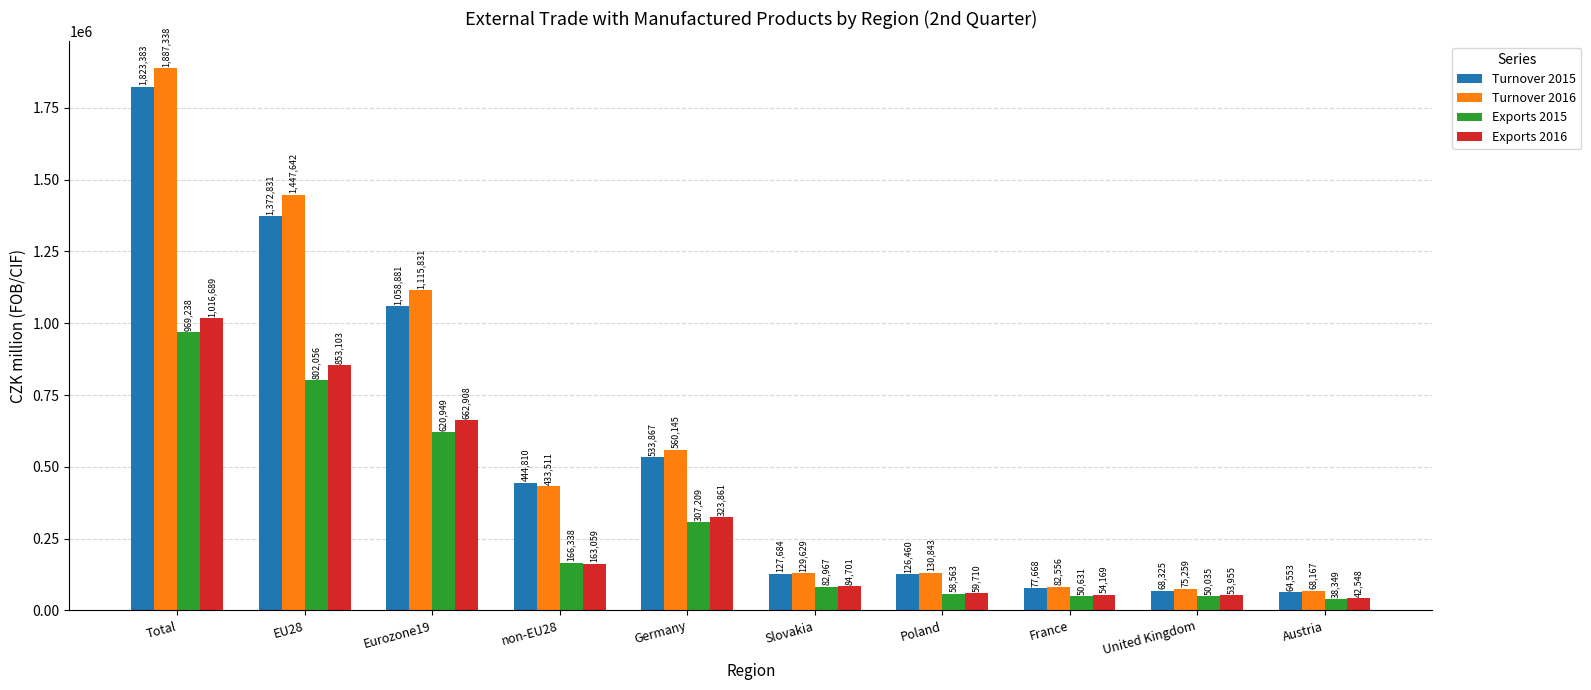

What is the sum of all Exports 2016 values?

3314703